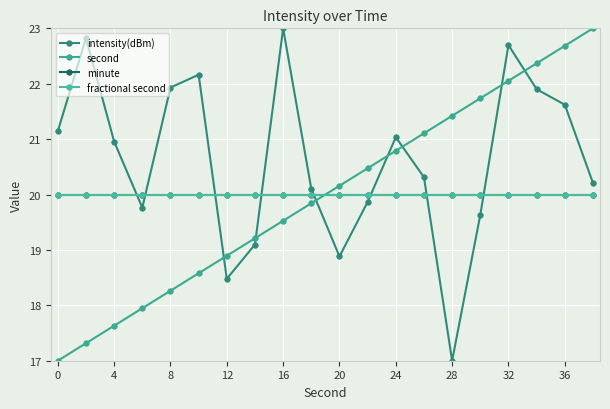

Does the chart display data point markers on the line(s)?

Yes